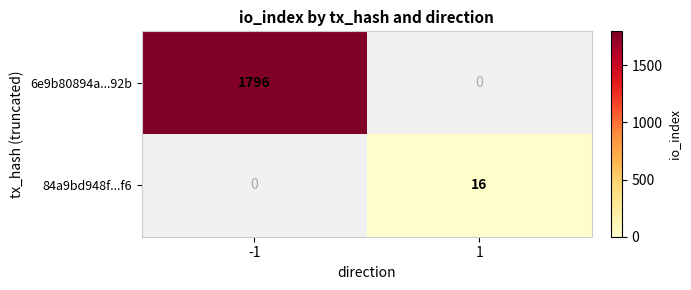

The 6e9b80894a...92b series shows 2543 at -1. True or false?

False